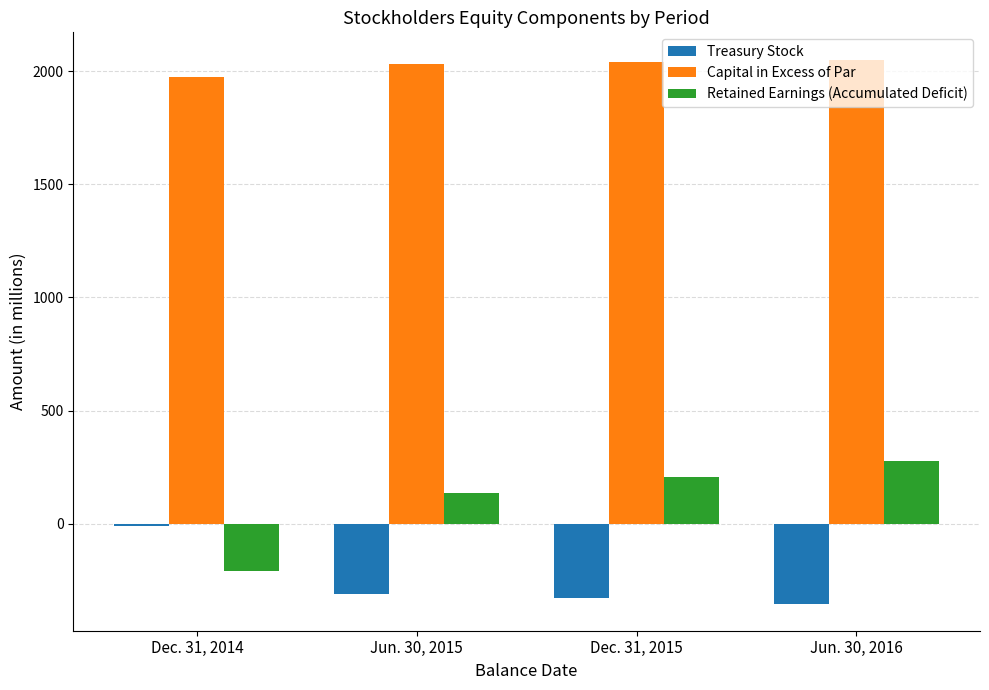

Which label corresponds to the smallest value in the chart?

Jun. 30, 2016